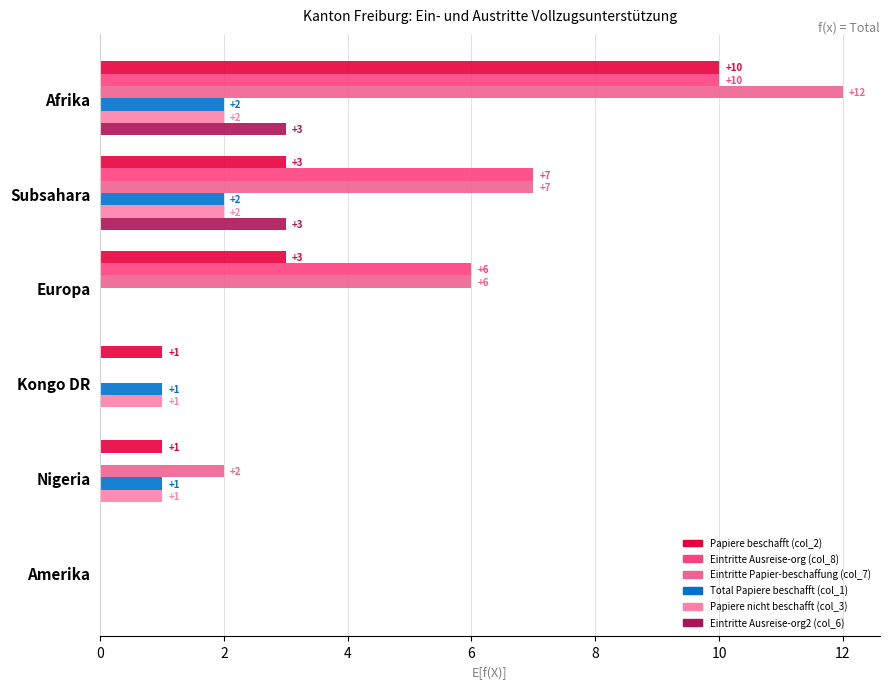

True or false: Total Papiere beschafft (col_1) has a value of 2 at Subsahara.

True